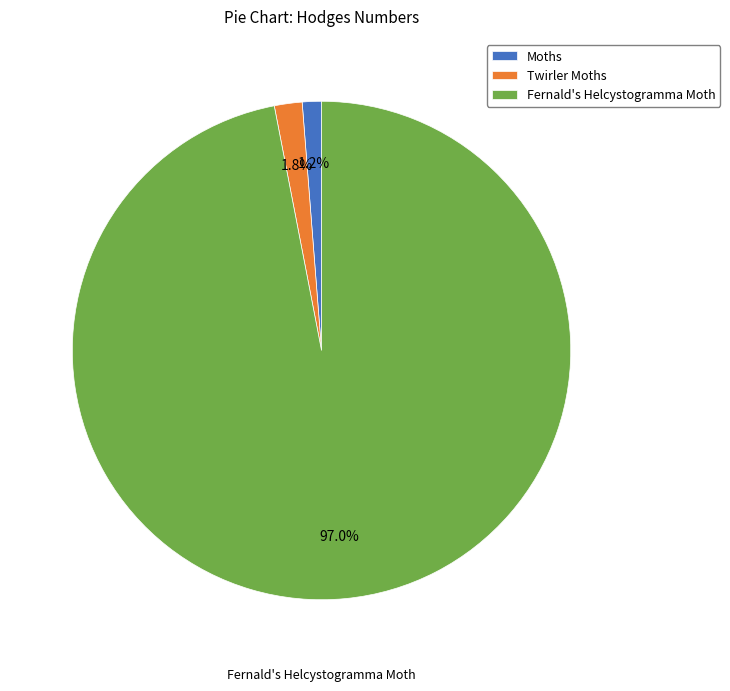

To the nearest percent, what portion does Fernald's Helcystogramma Moth represent?

97%